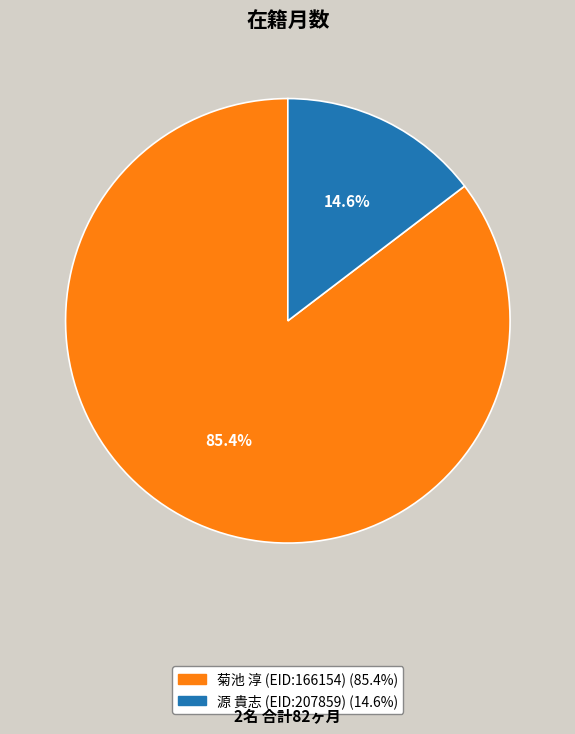

How much of the chart is everything except 源 貴志 (EID:207859)?

85.4%